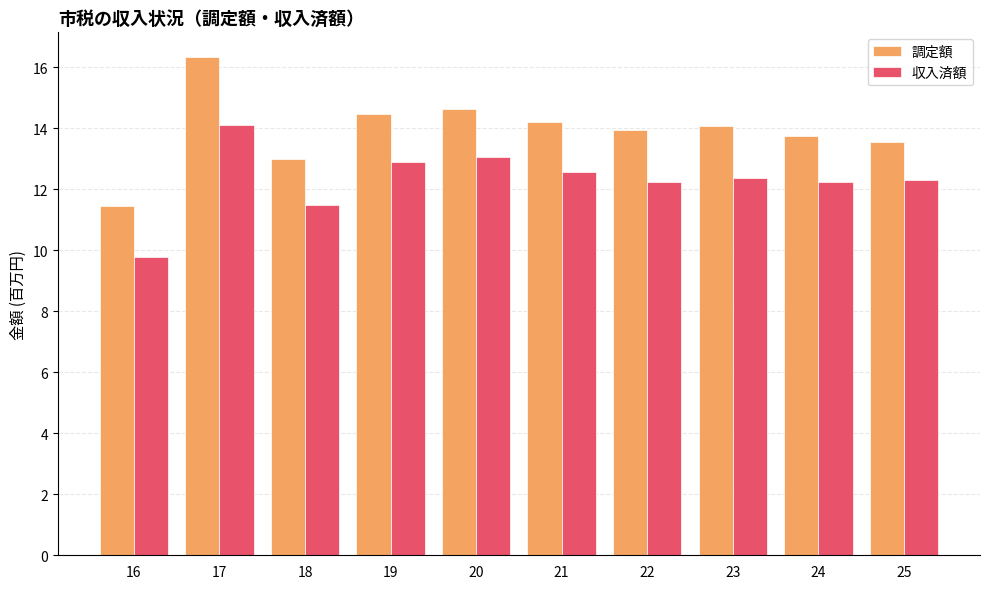

How many categories are shown in the chart?

10